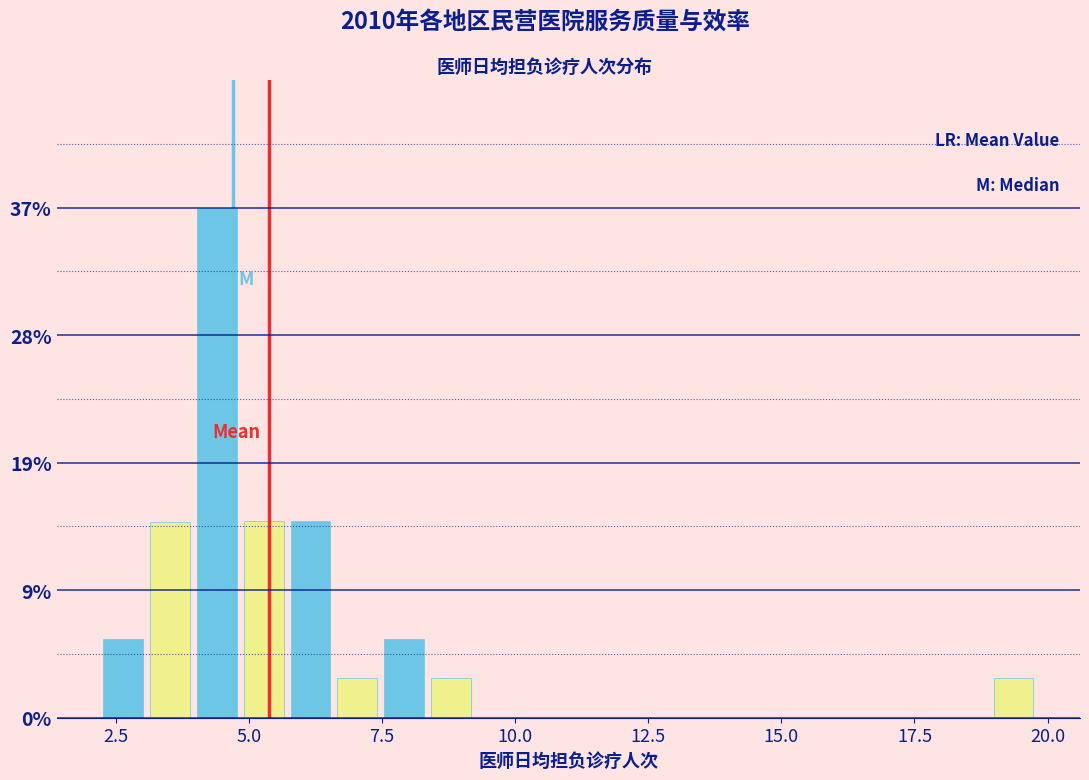

Read against the x-axis, roughly where is the centre of the tallest bar?

4.5